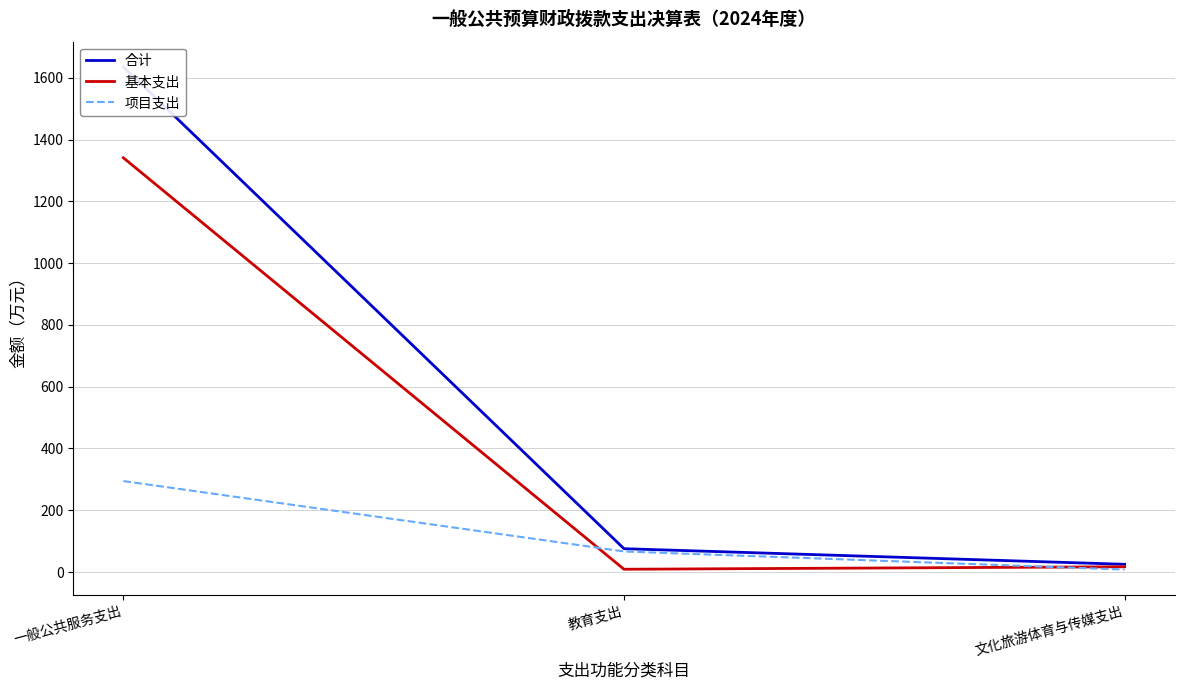

The 基本支出 series shows 6.7 at 文化旅游体育与传媒支出. True or false?

False